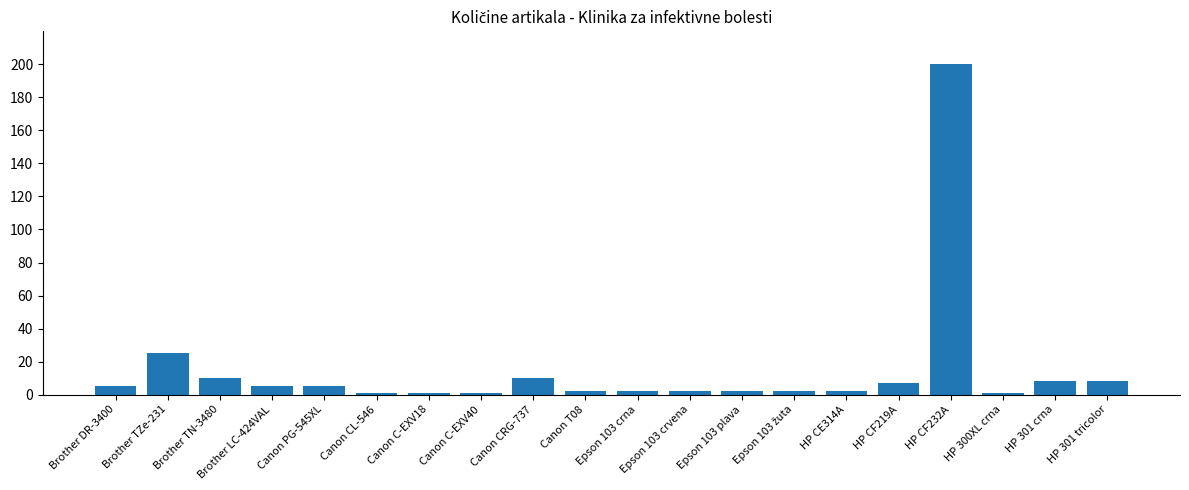

How many data points does each series have?

20